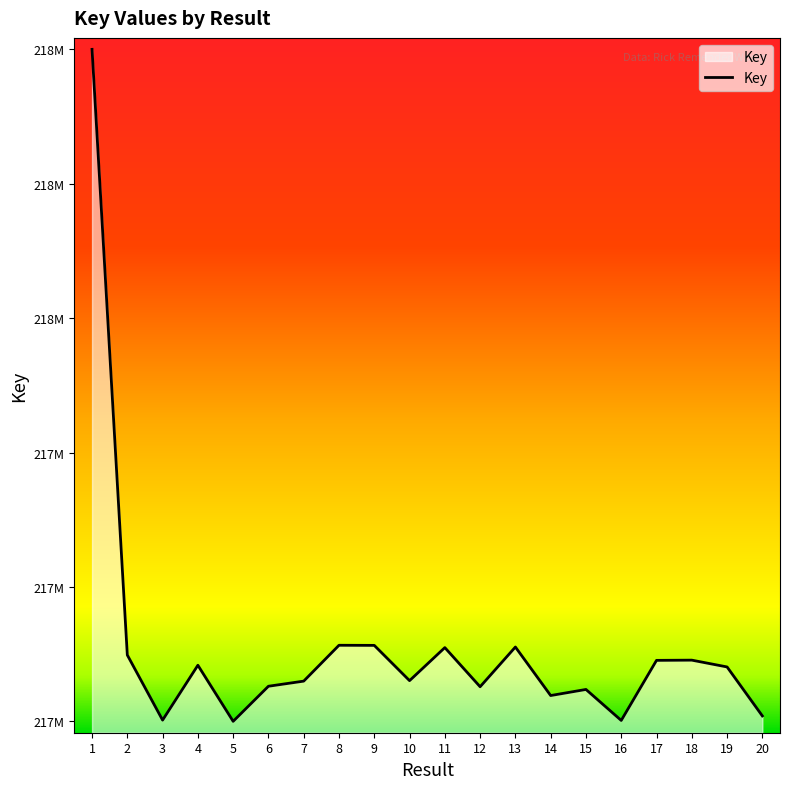

The chart shows a value of 132755002 at 1. True or false?

False